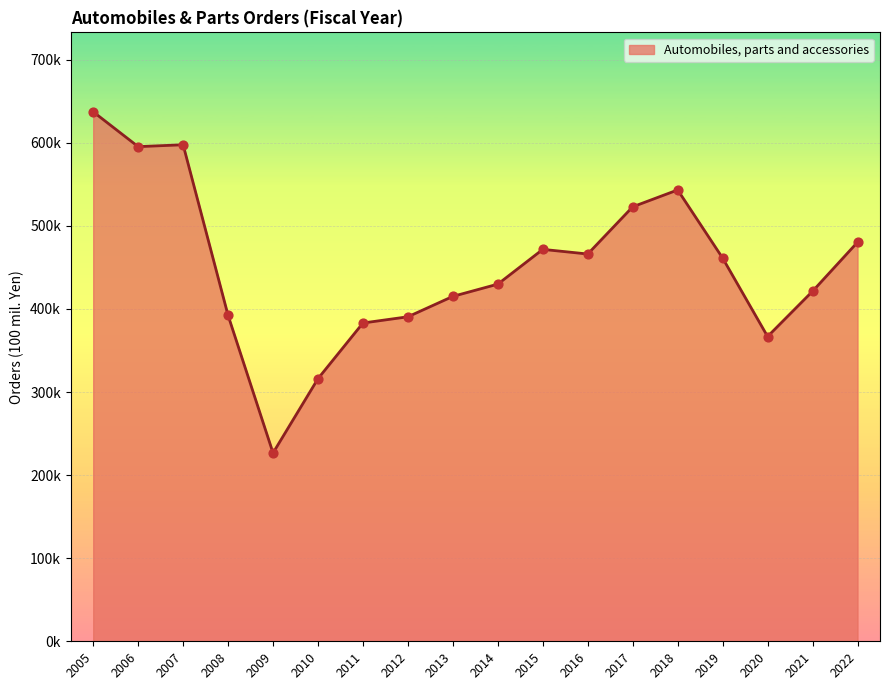

What is the ratio of the value at 2021 to the value at 2006?

0.7